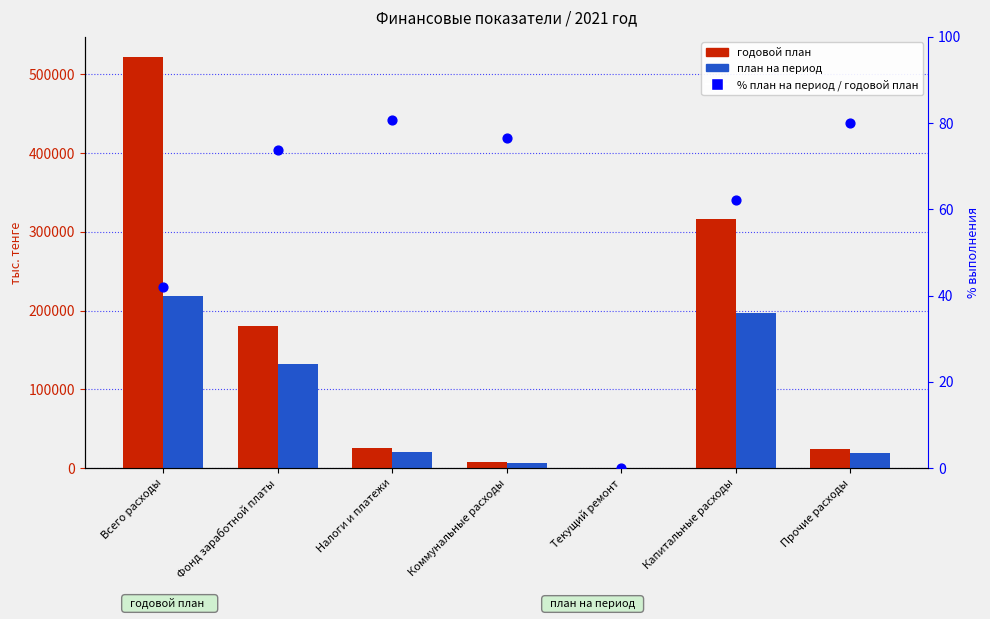

Is the value of годовой план at Коммунальные расходы greater than the value of план на период at Всего расходы?

No